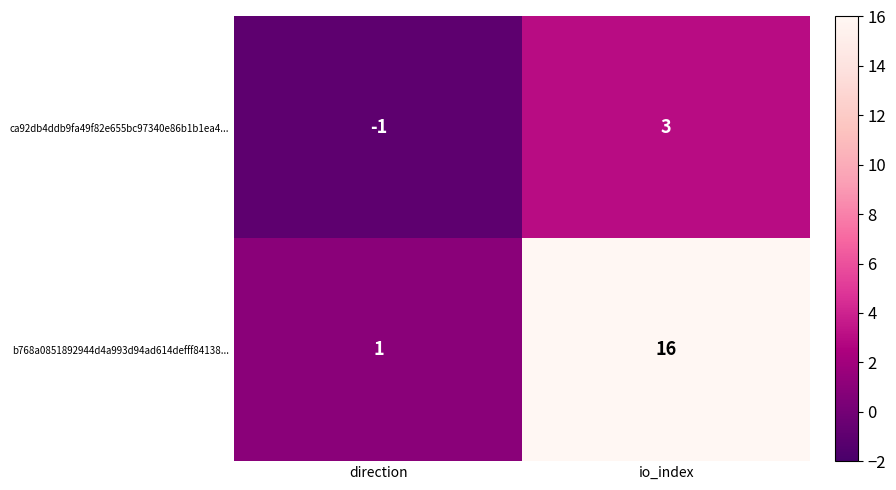

Is it true that b768a0851892944d4a993d94ad614defff84138... equals 16 at io_index?

True